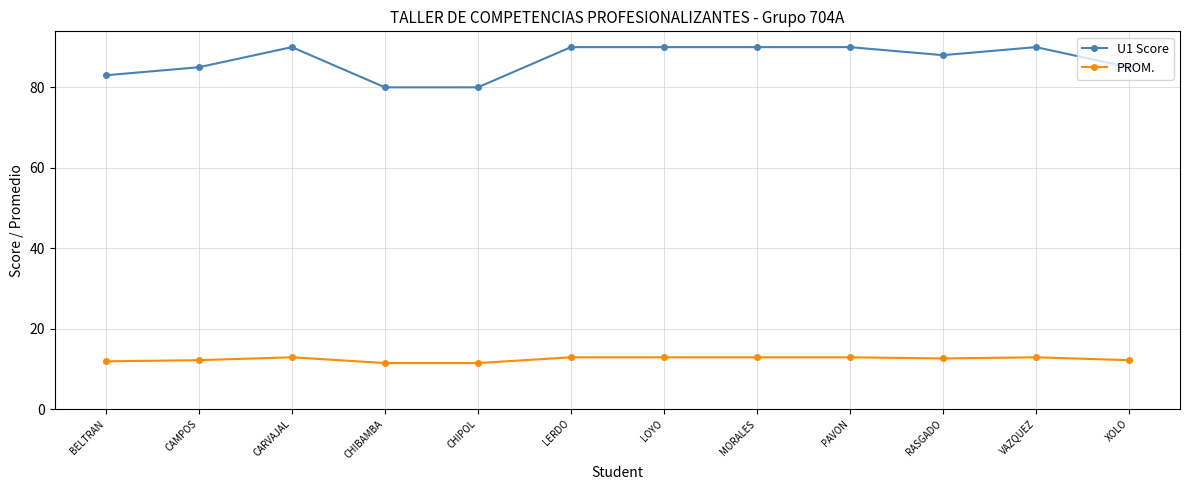

Which series changed the most between MORALES and RASGADO?

U1 Score